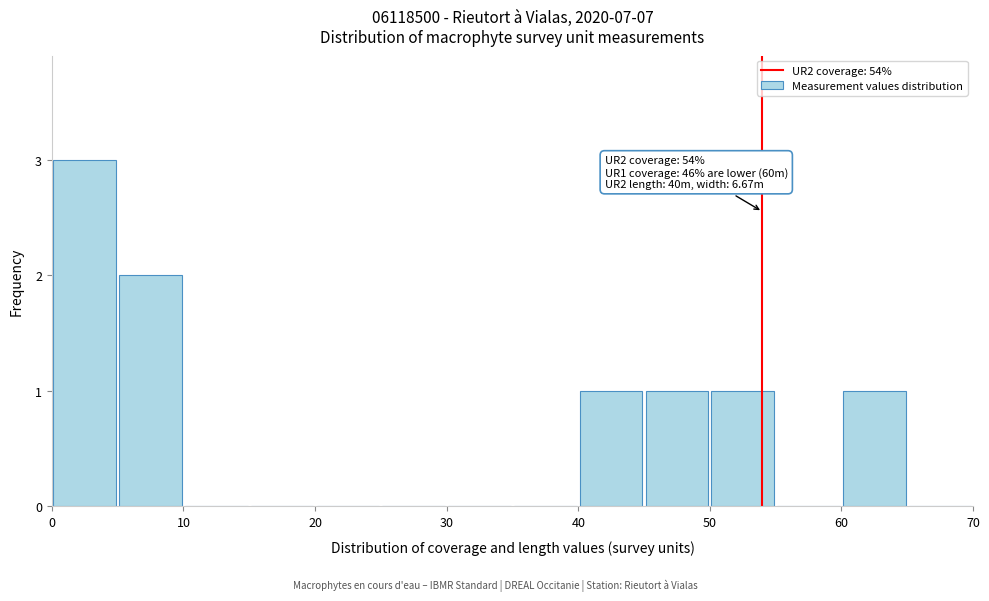

Which range on the x-axis has the tallest bar?

0 to 5